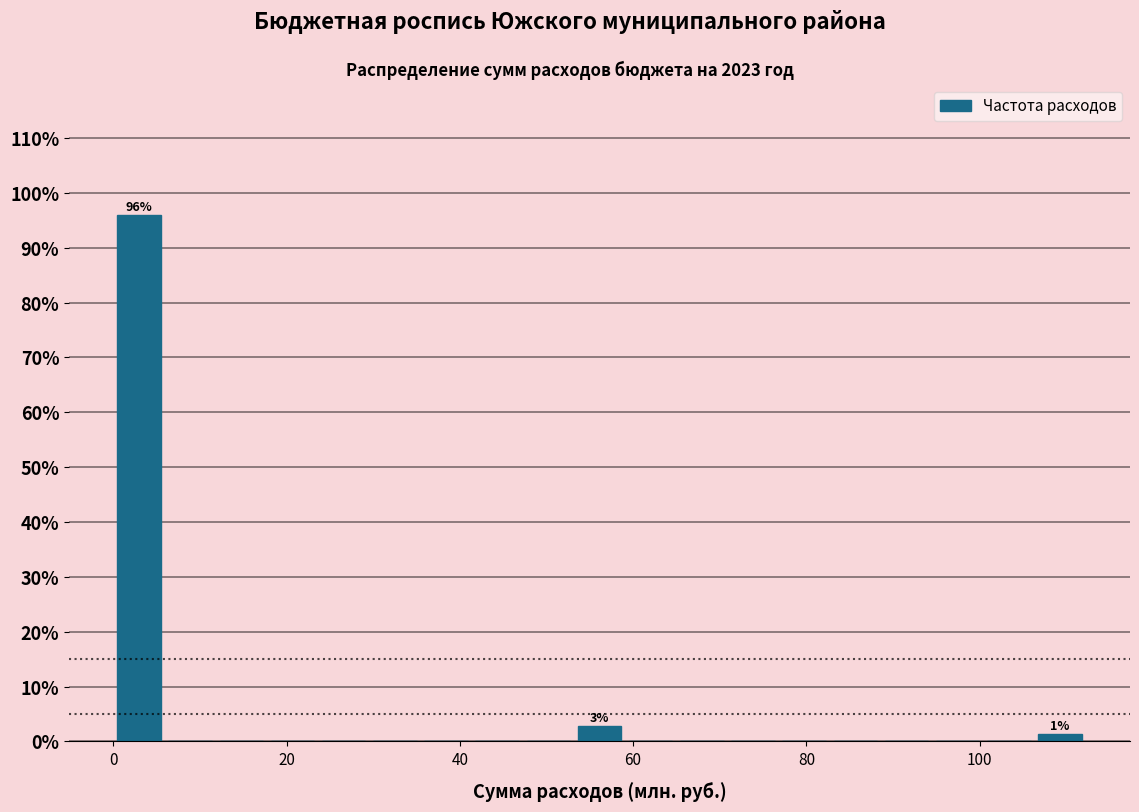

Read against the x-axis, roughly where is the centre of the tallest bar?

2